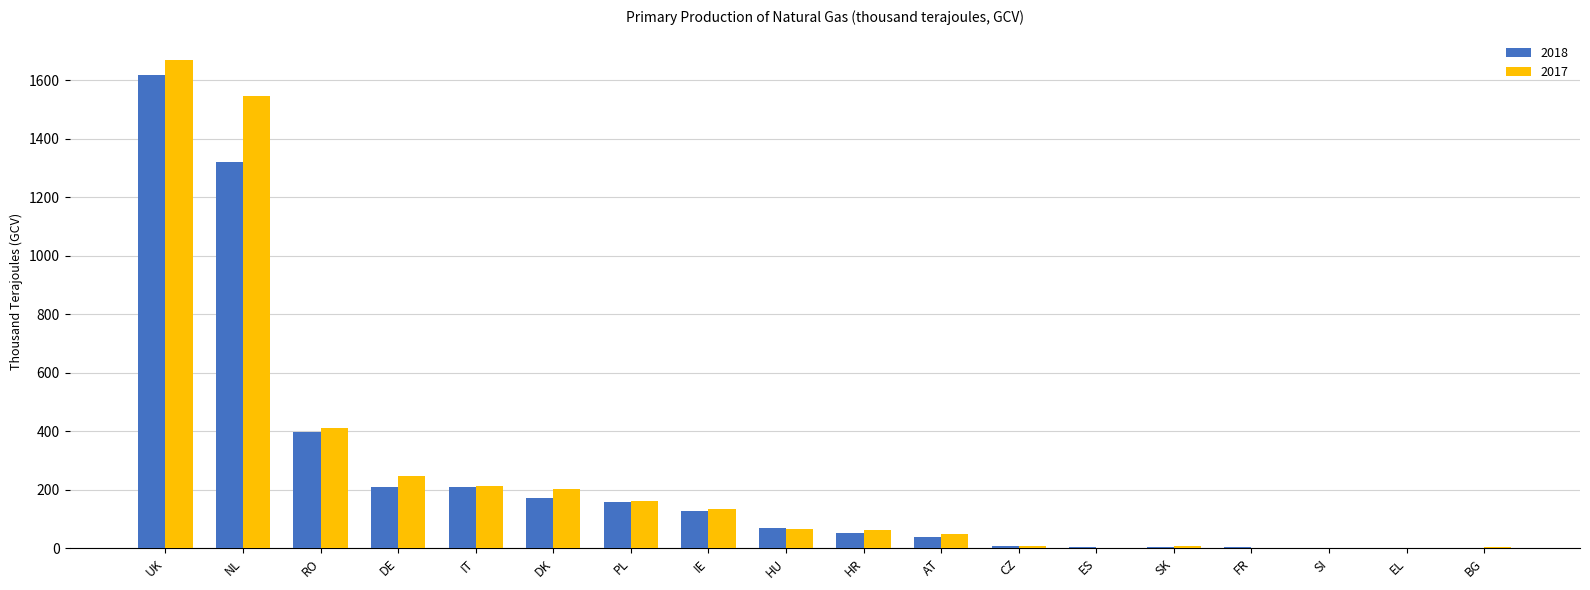

How many groups of bars are there?

18